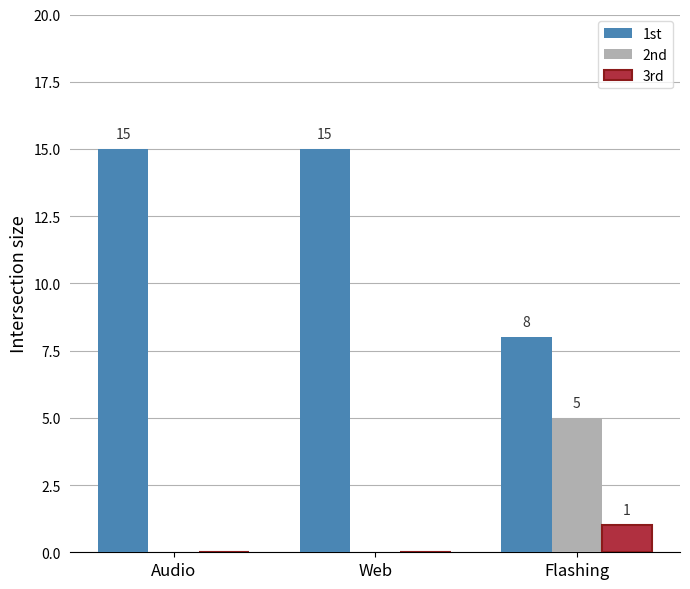

Which series has the largest total across all categories?

1st